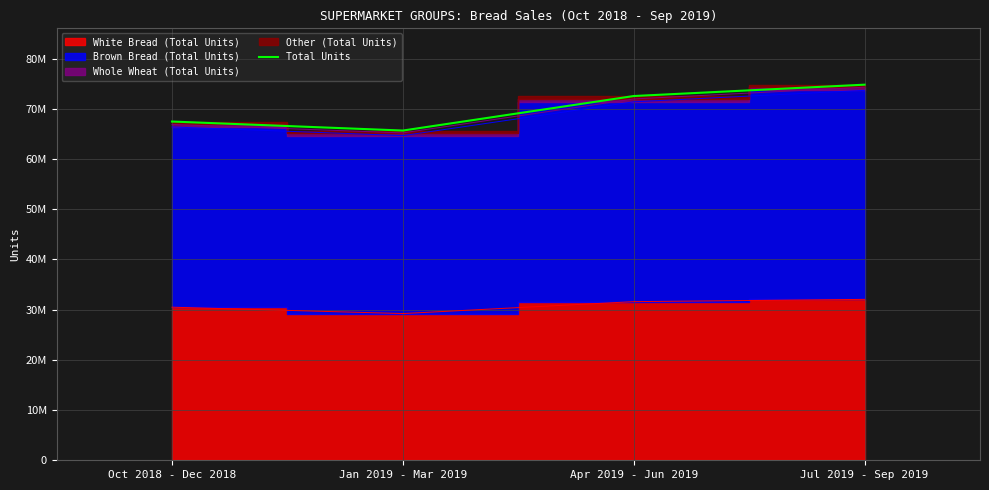

How many values exceed 72536608?

1